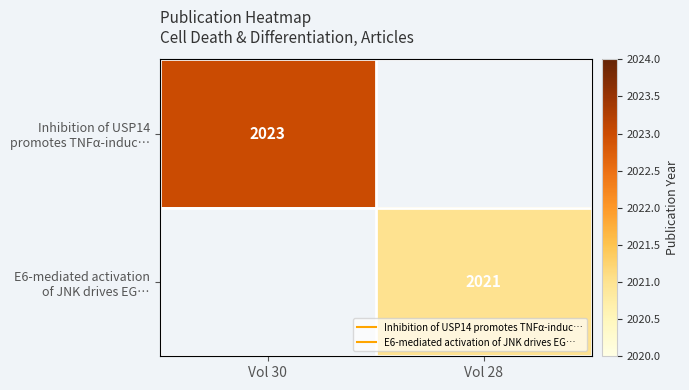

Is it true that Inhibition of USP14 promotes TNFα-induc… equals 2813.0 at Vol 30?

False